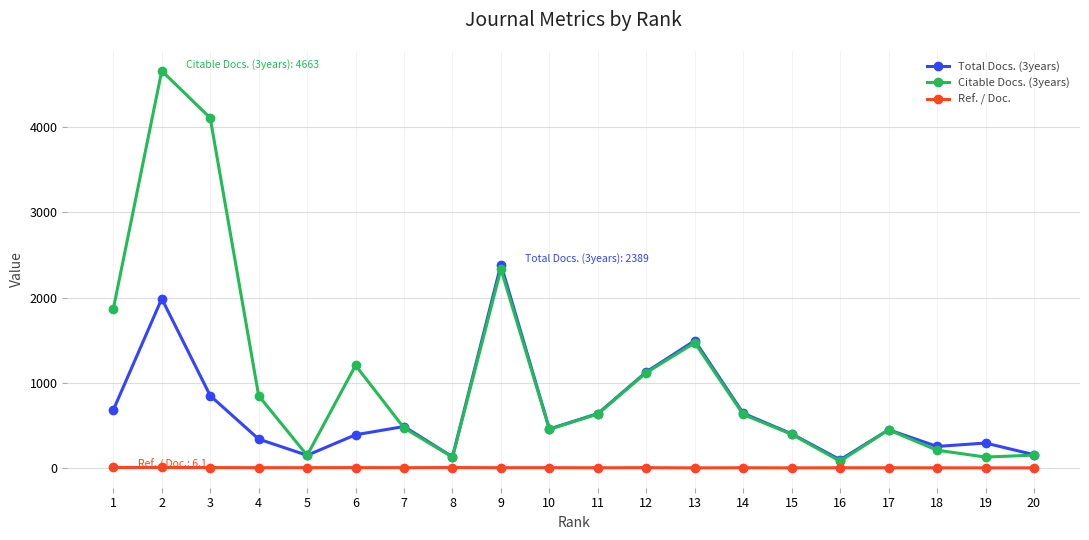

At which label does Citable Docs. (3years) reach its minimum?

16